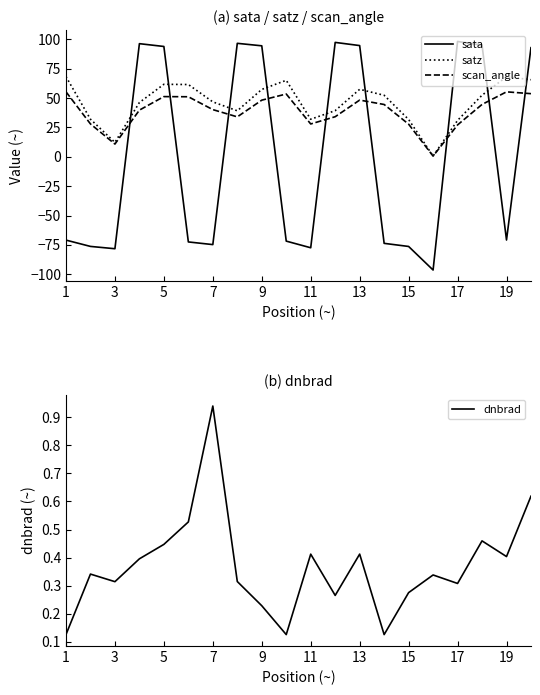

List the series in order of their peak value, lowest first.

dnbrad, scan_angle, satz, sata